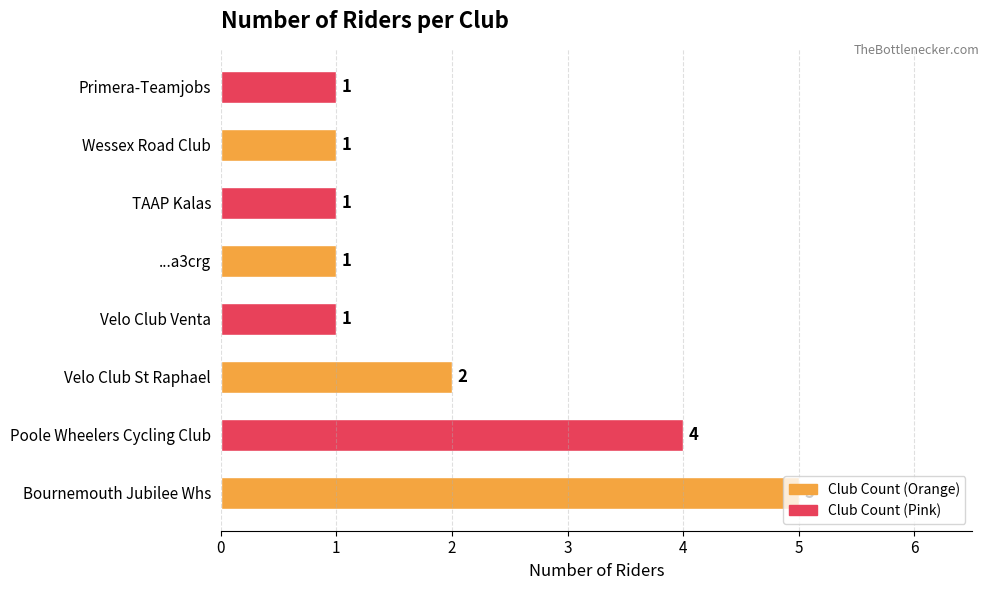

How many bars are there in total?

8